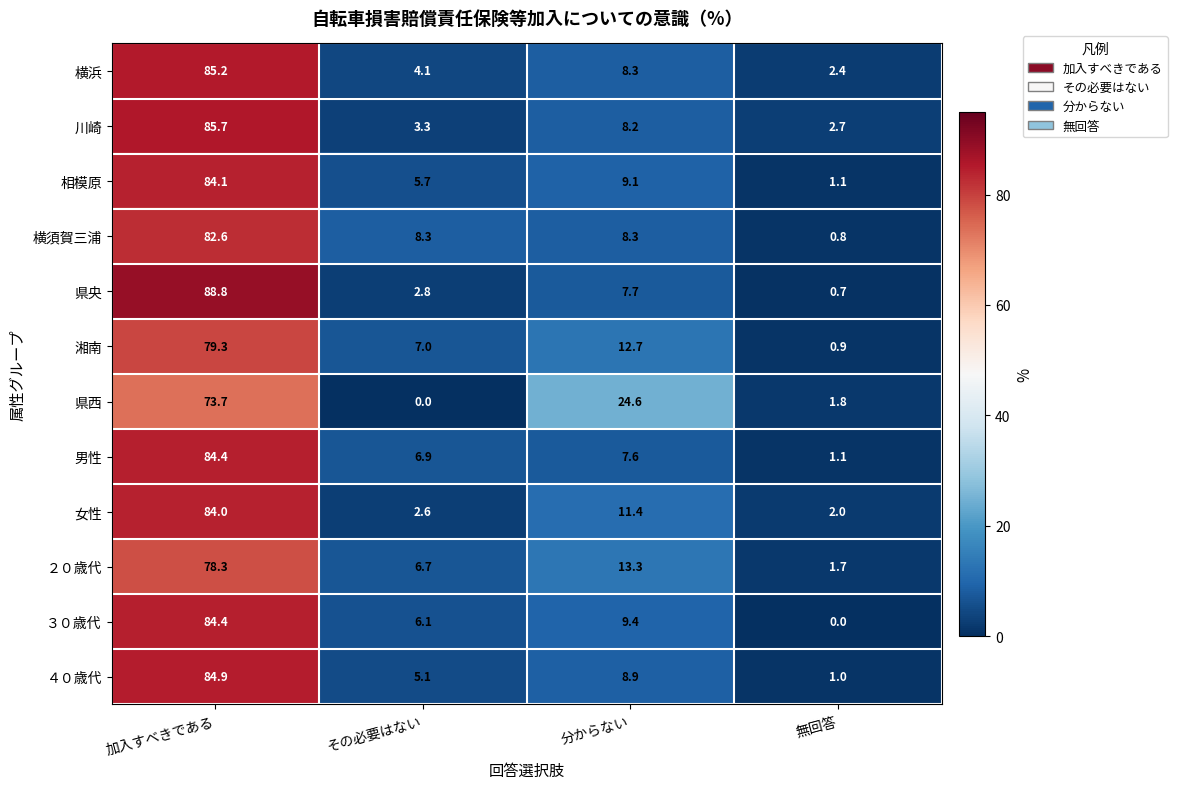

True or false: ３０歳代 has a value of 6.1 at その必要はない.

True